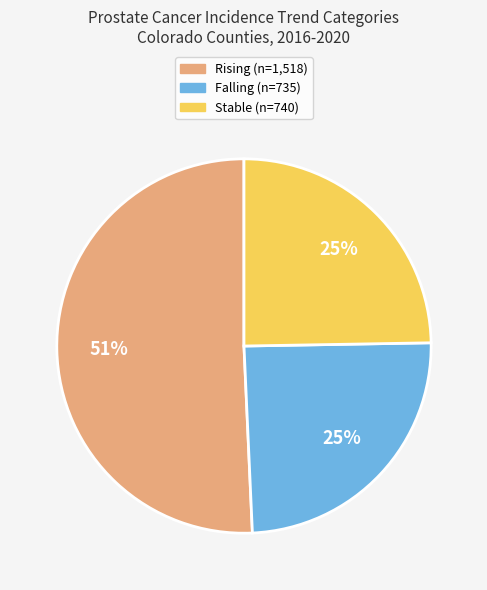

To the nearest percent, what is the difference between the largest and smallest slice percentages?

26%